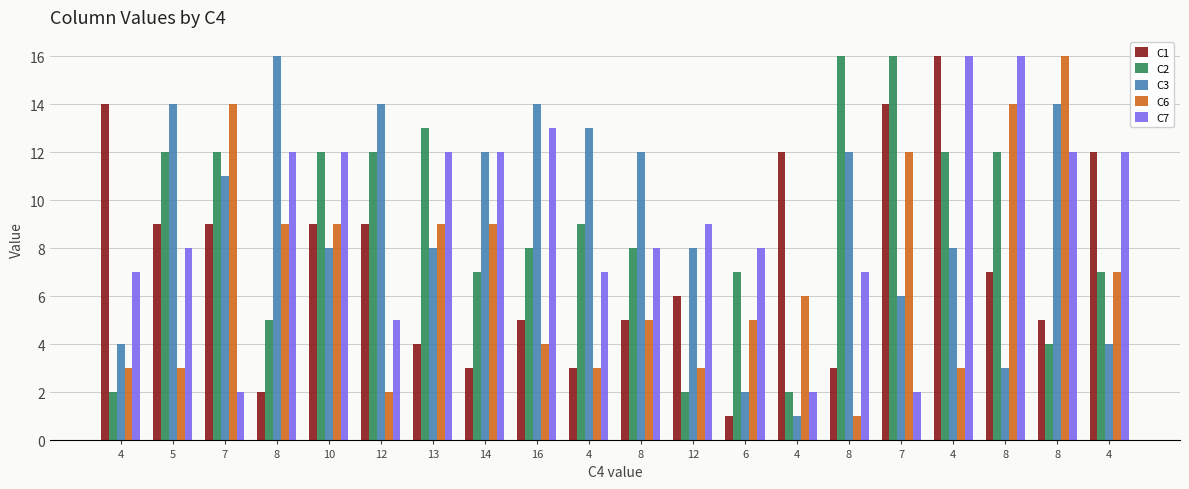

How many bars are there in total?

100